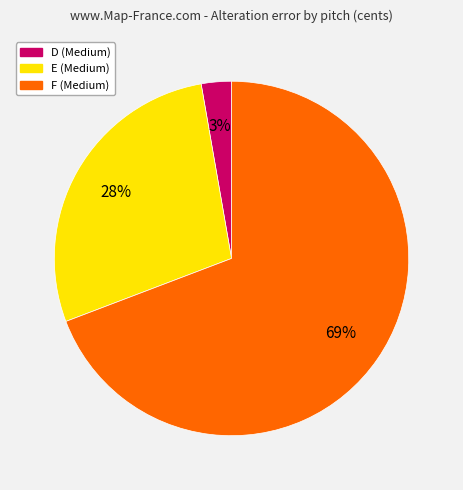

To the nearest percent, what is the difference between the largest and smallest slice percentages?

66%